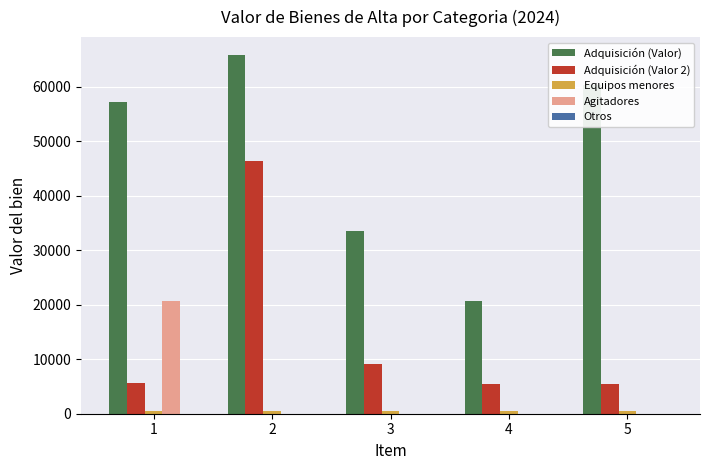

What is the average value of the Agitadores series?

4145.8